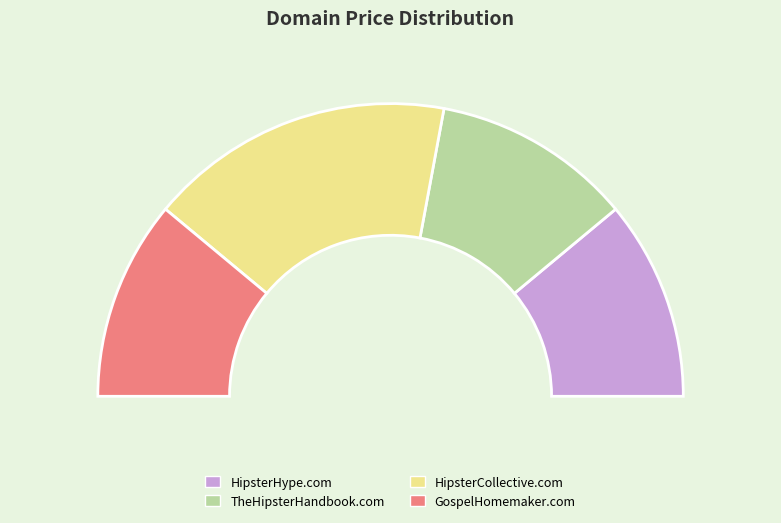

To the nearest percent, what portion does GospelHomemaker.com represent?

22%